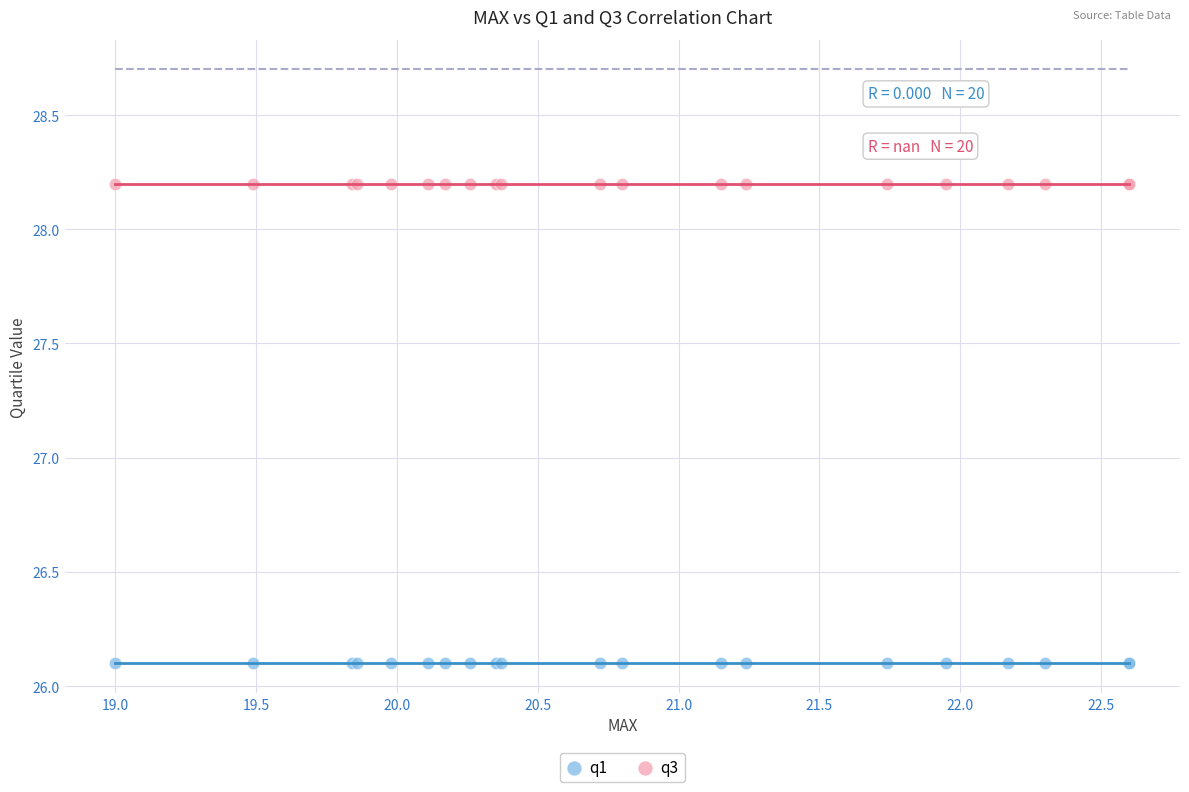

Which series contains the highest Y value?

q3